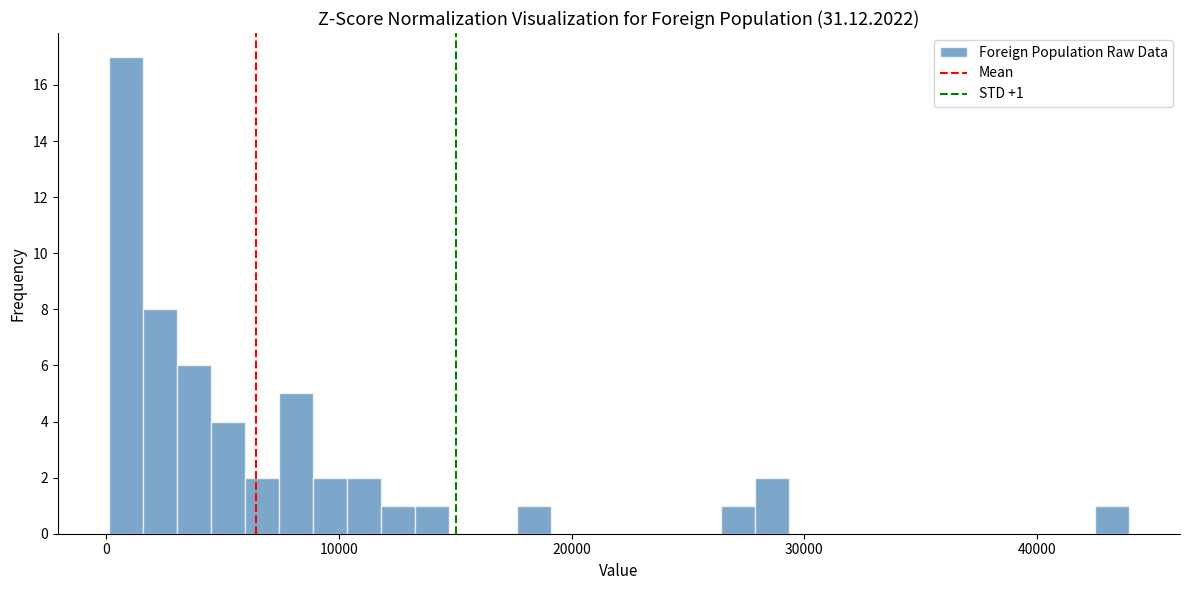

Read against the x-axis, roughly where is the centre of the tallest bar?

1000